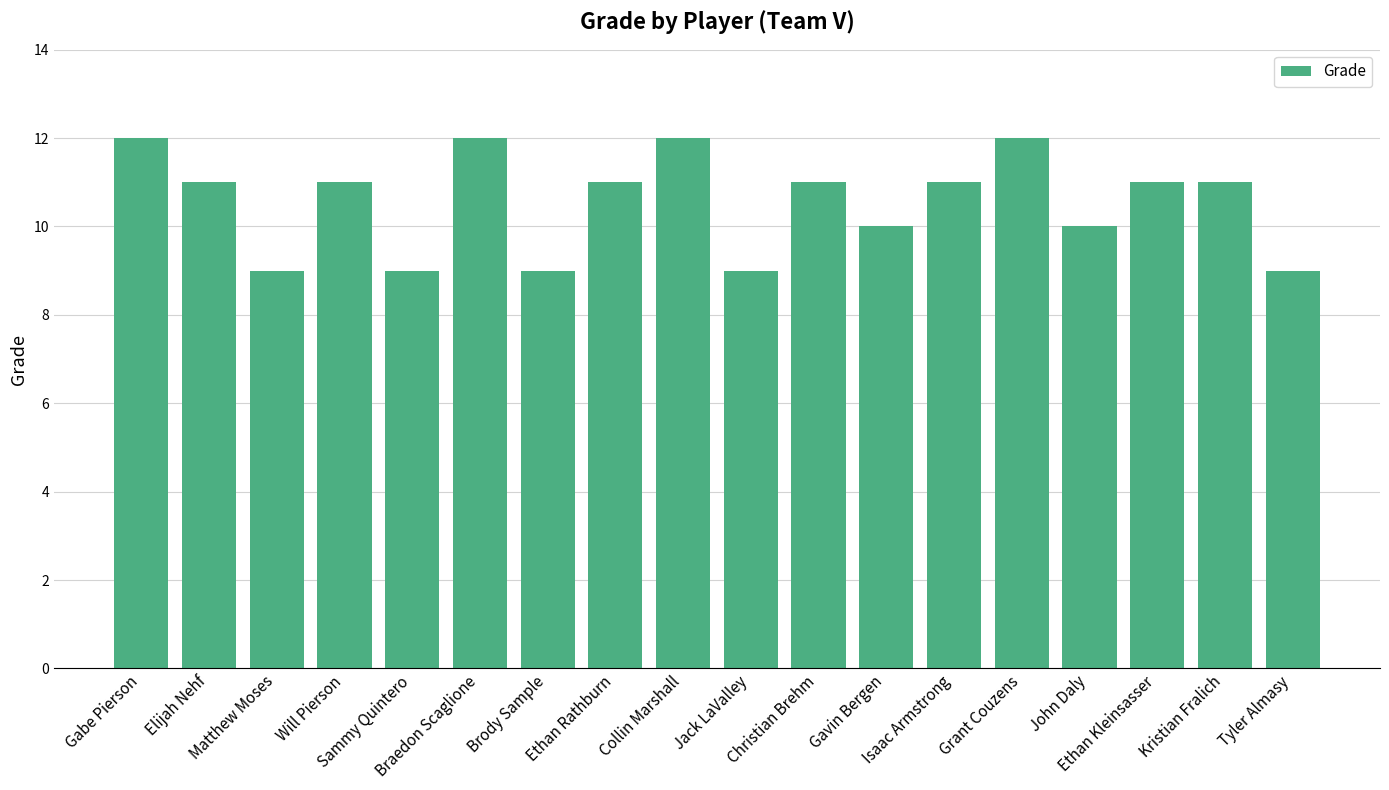

How many categories are shown in the chart?

18